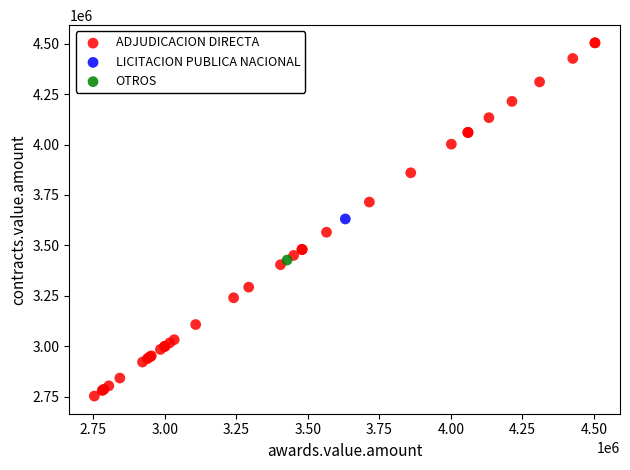

What are all the series names shown in the legend?

ADJUDICACION DIRECTA, LICITACION PUBLICA NACIONAL, OTROS